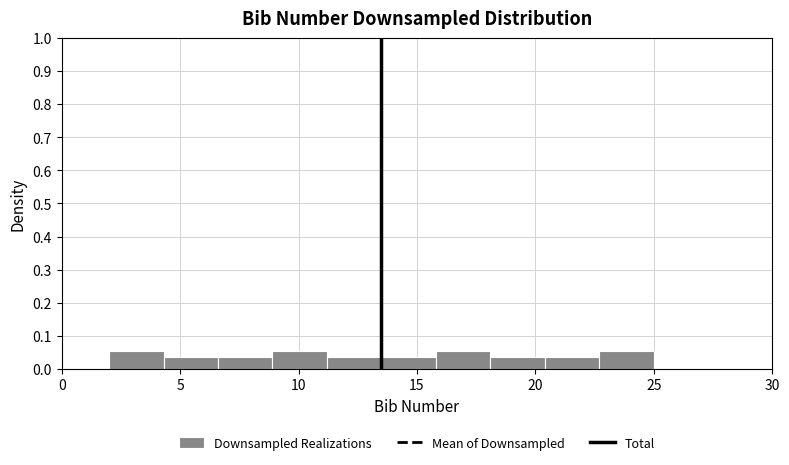

Reading left to right, list every bar in this chart as the range it spans on the x-axis followed by its height. Neither the bar edges nor the heights are printed on the chart, so give them approximately, as read against the axes.

2.0 to 4.3: 0.05
4.3 to 6.6: 0.04
6.6 to 8.9: 0.04
8.9 to 11.2: 0.05
11.2 to 13.5: 0.04
13.5 to 15.8: 0.04
15.8 to 18.1: 0.05
18.1 to 20.4: 0.04
20.4 to 22.7: 0.04
22.7 to 25.0: 0.05